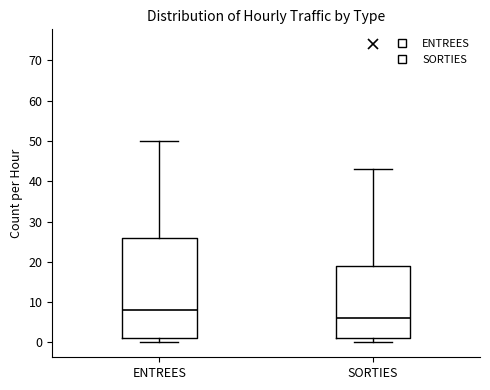

Which box's median line is the lowest?

SORTIES